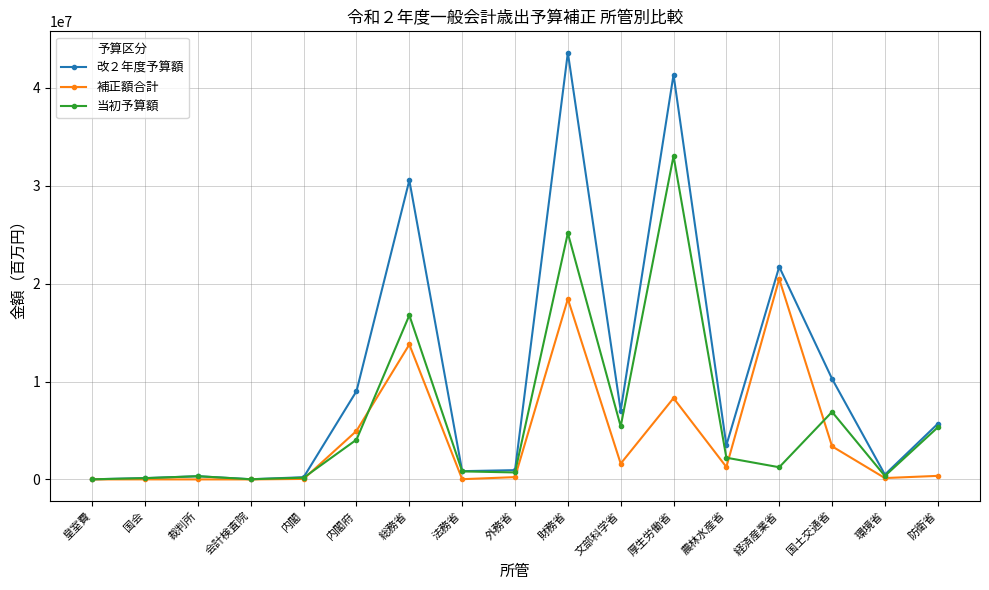

The value of 改２年度予算額 at 環境省 is 492369. True or false?

True